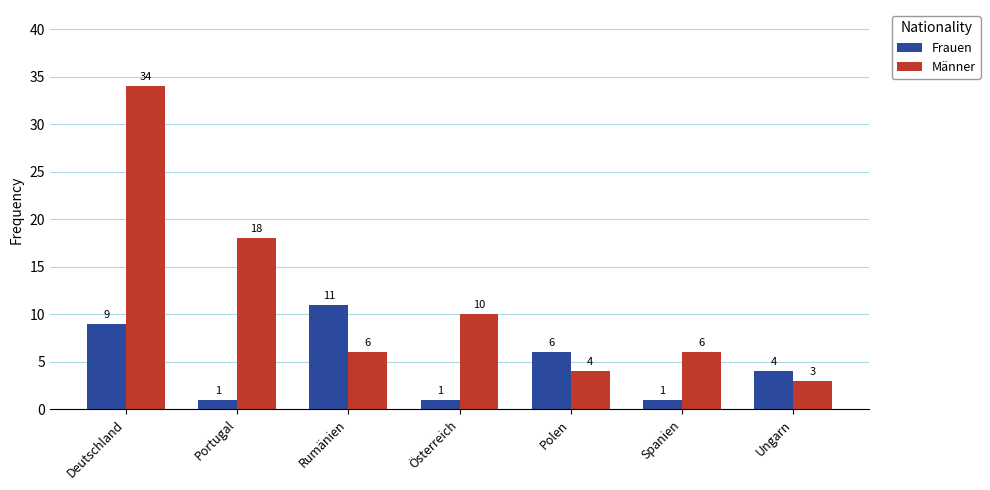

Count the Frauen values in the range 1 to 9.

6